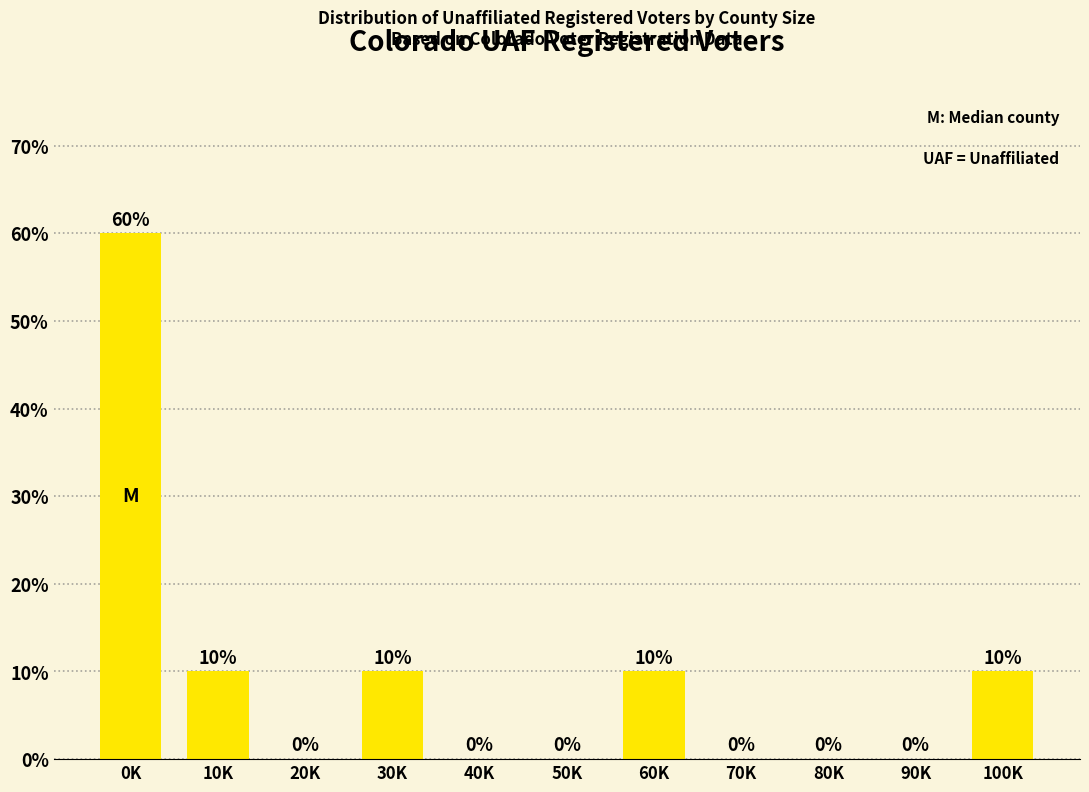

Are the bars horizontal?

No